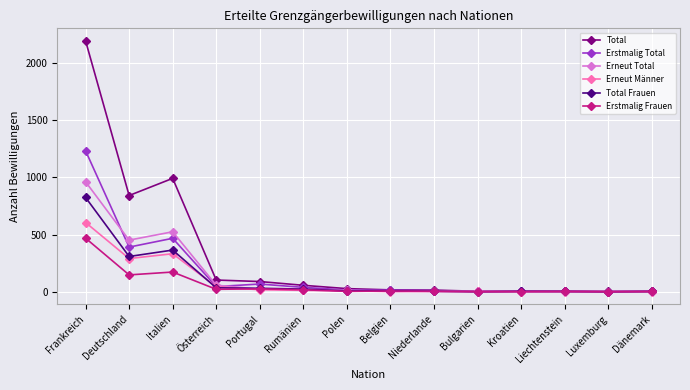

At which category does Erstmalig Total reach its first local peak?

Italien